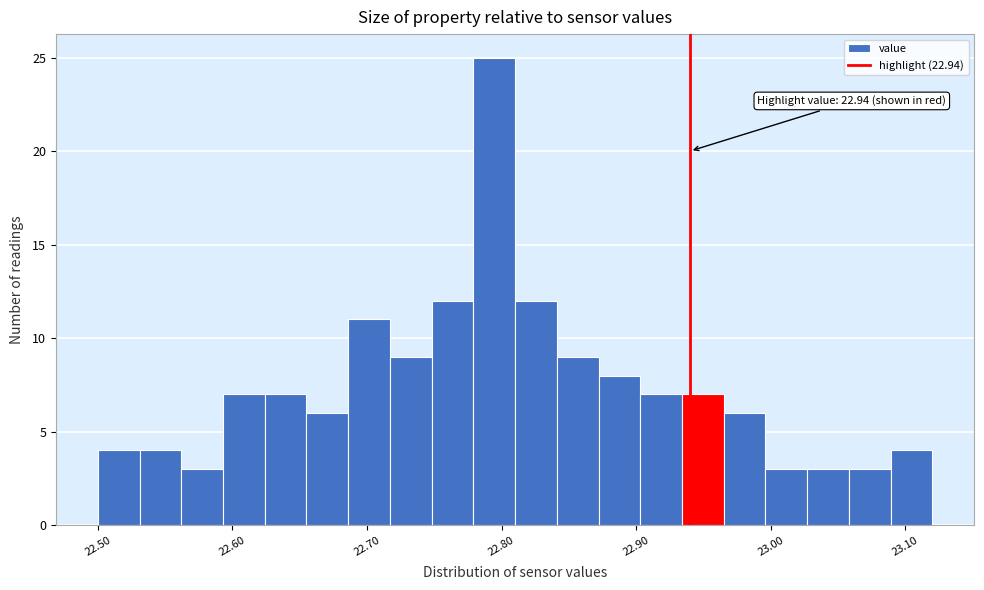

Read against the x-axis, roughly where is the centre of the tallest bar?

22.79